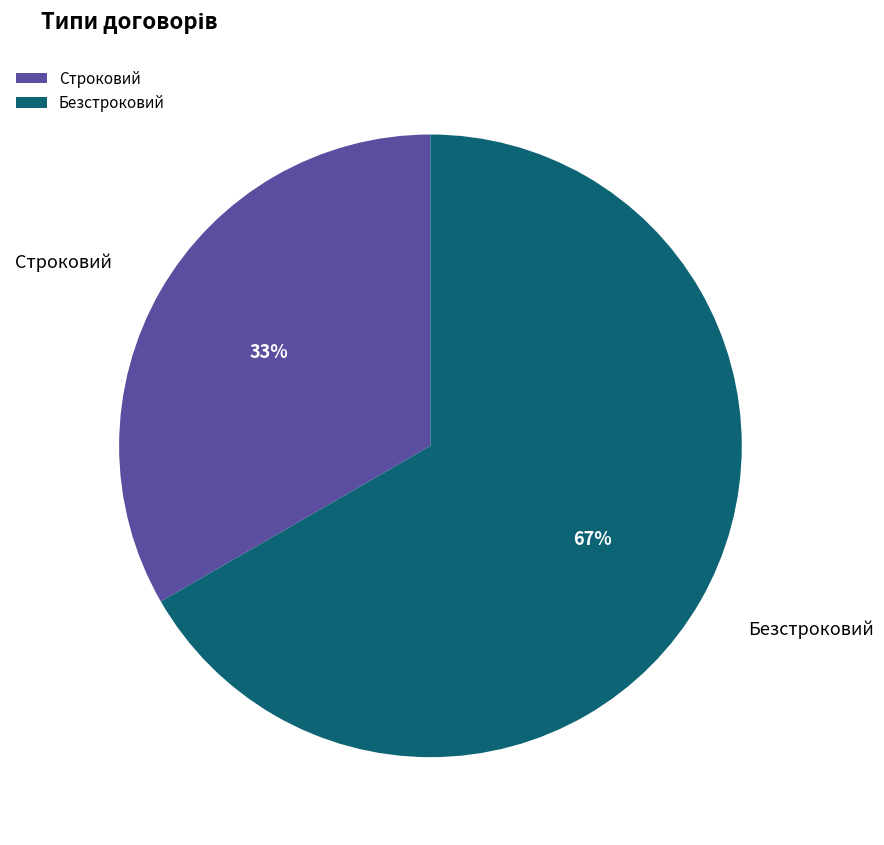

Does Строковий represent more than half of the total?

No